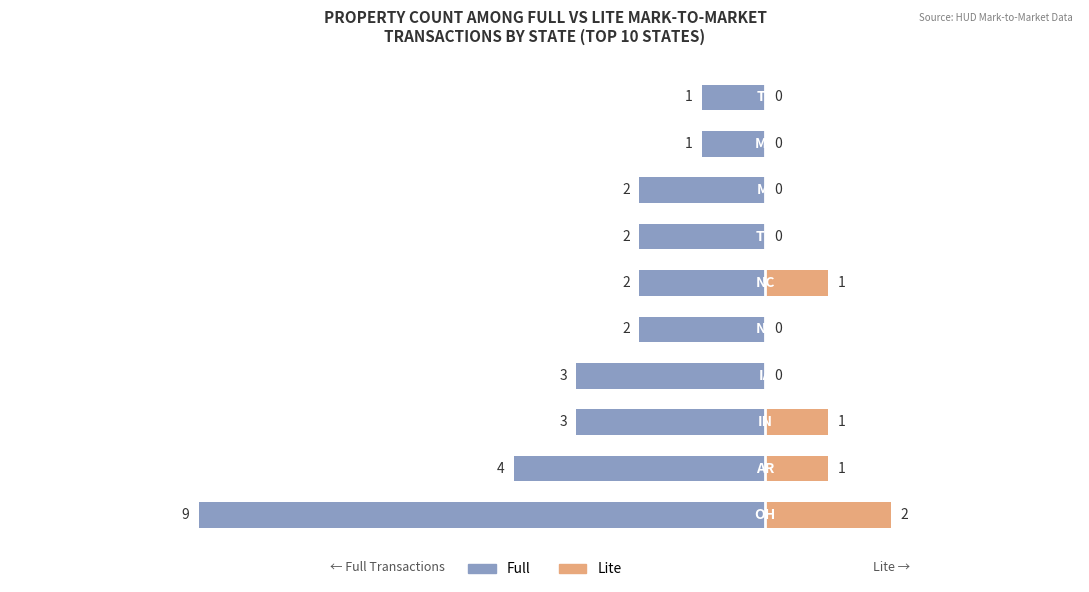

What is the approximate value of Full at 8?

-1